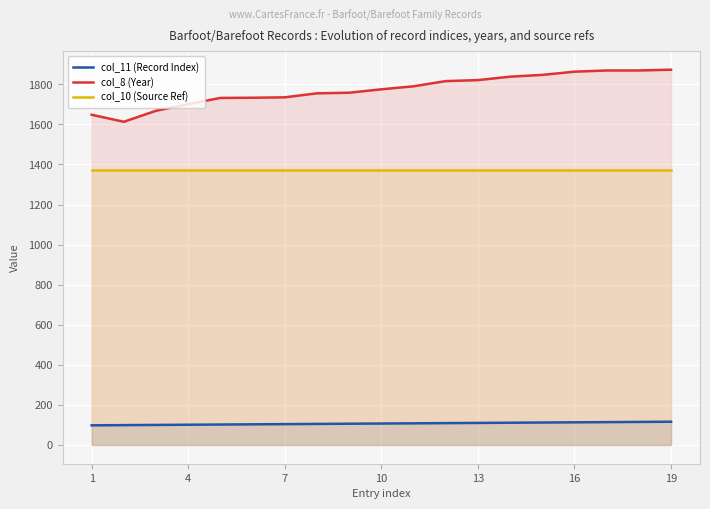

Reading right to left, what are all the values shown in this chart?

col_11 (Record Index): 116	115	114	113	112	111	110	109	108	107	106	105	104	103	102	101	100	99	98
col_8 (Year): 1873	1869	1869	1863	1847	1838	1821	1816	1790	1775	1758	1755	1735	1733	1732	1701	1668	1613	1648
col_10 (Source Ref): 1374	1374	1374	1374	1374	1374	1374	1374	1374	1374	1374	1374	1374	1374	1374	1374	1374	1374	1374